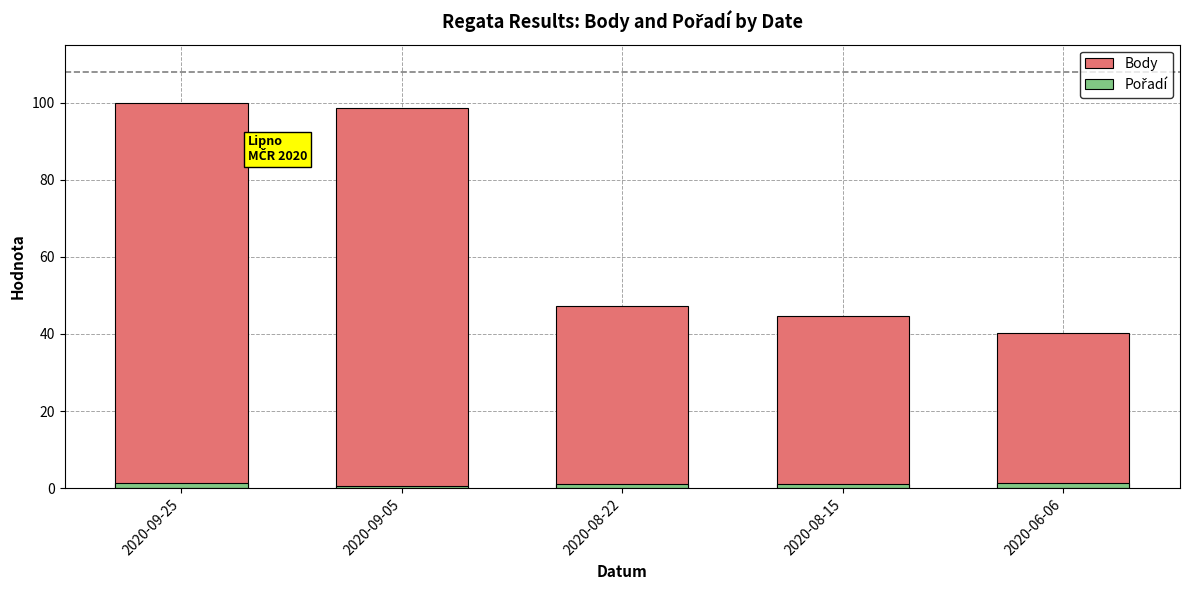

Rank the series by their average value, from highest to lowest.

Body, Pořadí